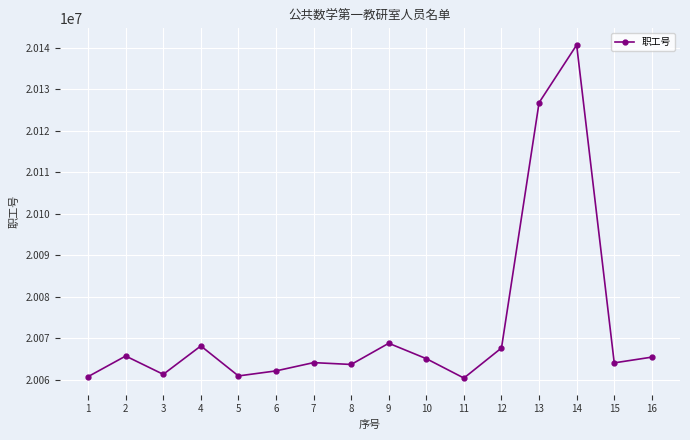

True or false: there are more than 0 points higher than both neighbors.

True